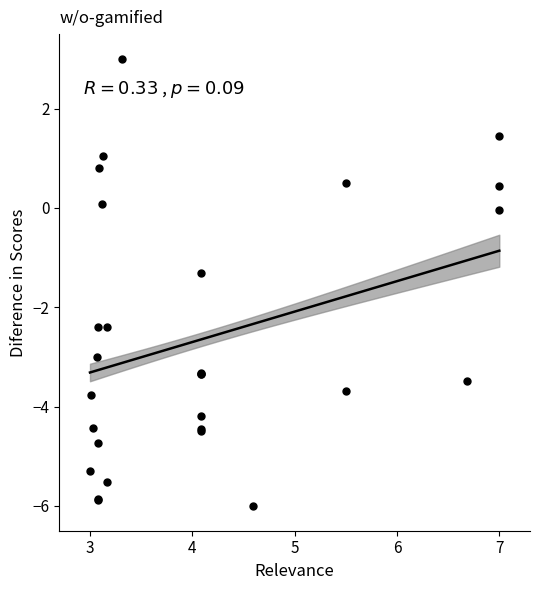

What Y value in the scatter plot is closest to -1?

-1.3